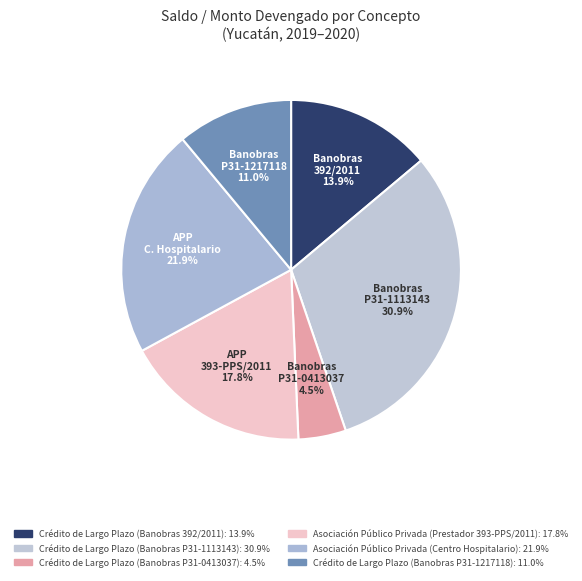

To the nearest percent, what portion does Crédito de Largo Plazo (Banobras P31-1113143) represent?

31%